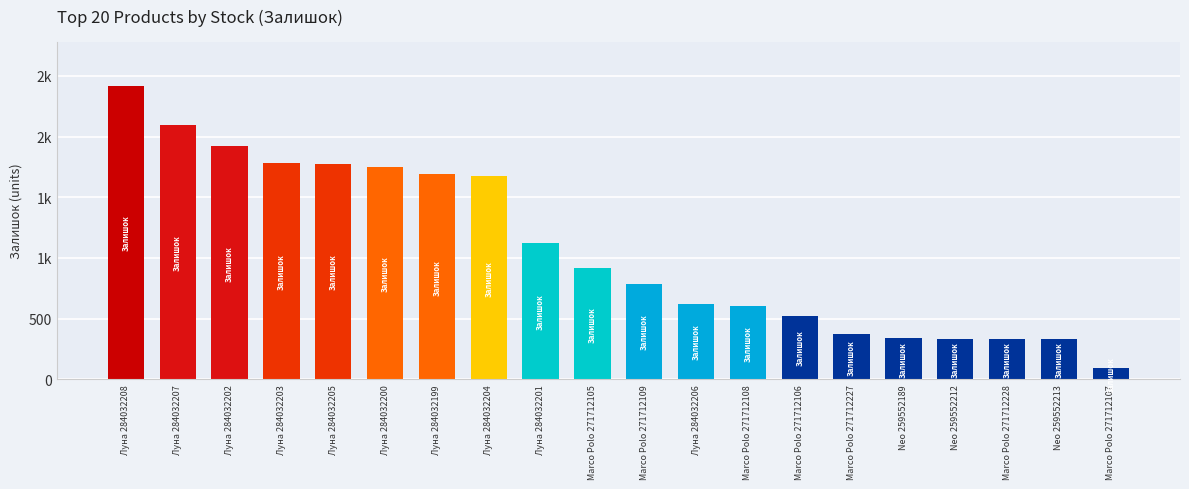

Rank the categories by value from highest to lowest.

Луна 284032208, Луна 284032207, Луна 284032202, Луна 284032203, Луна 284032205, Луна 284032200, Луна 284032199, Луна 284032204, Луна 284032201, Marco Polo 271712105, Marco Polo 271712109, Луна 284032206, Marco Polo 271712108, Marco Polo 271712106, Marco Polo 271712227, Neo 259552189, Marco Polo 271712228, Neo 259552212, Neo 259552213, Marco Polo 271712107